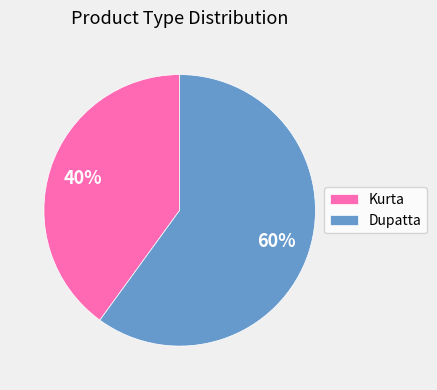

To the nearest percent, what percentage of the pie is Kurta?

40%